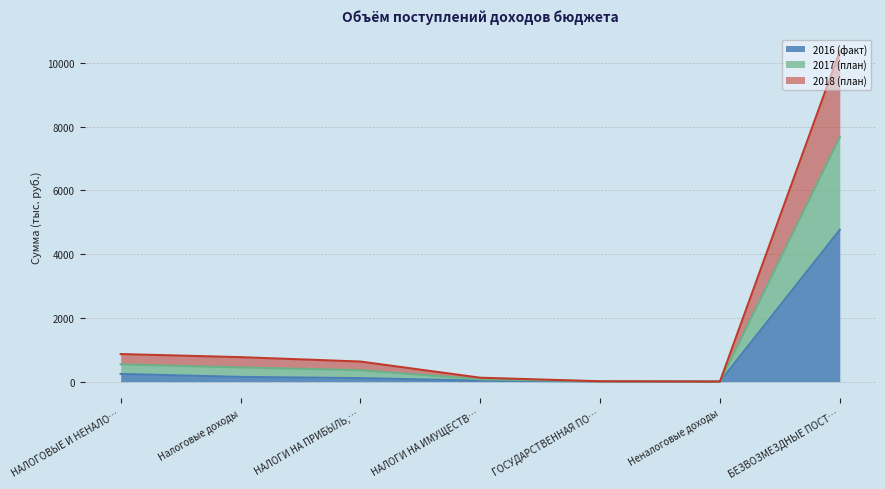

How many interior local valleys does the 2016 (факт) series have?

1